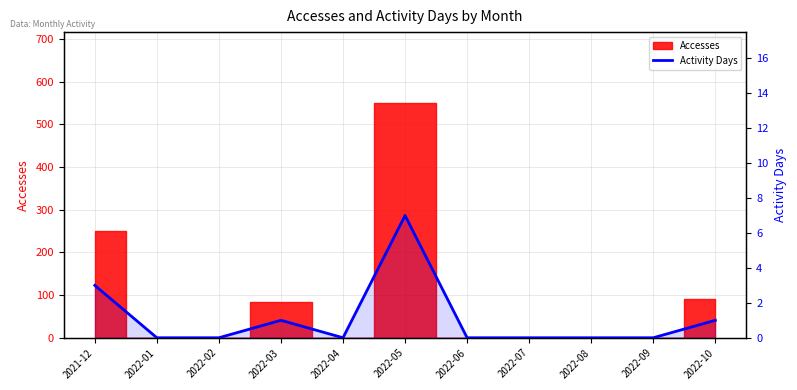

Is it true that the value at 2022-04 is 0?

True